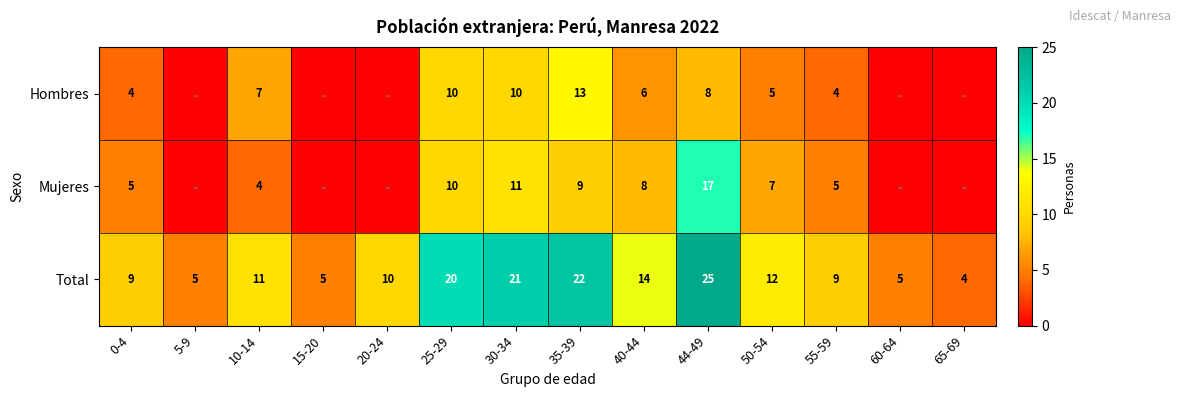

How many data points in Total are less than 11?

7